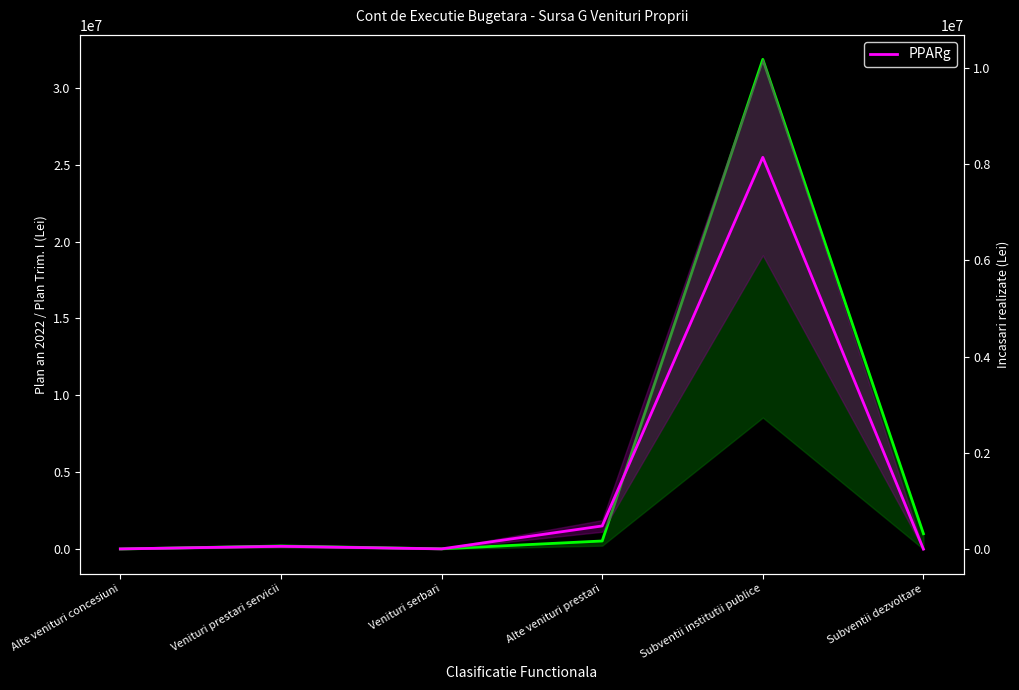

What is the difference between the second highest and second lowest values in the PPARg series?

476822.5